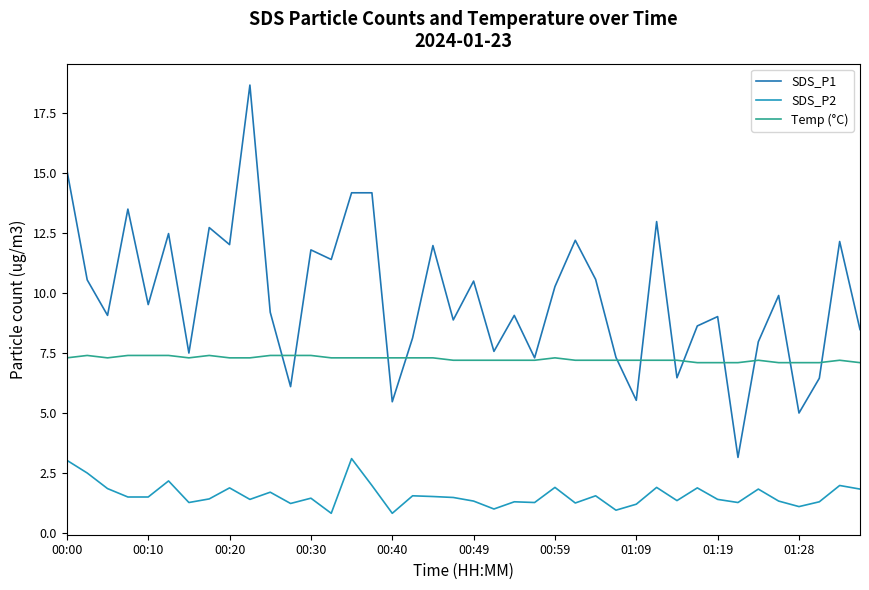

At how many categories does at least one series exceed 14?

4